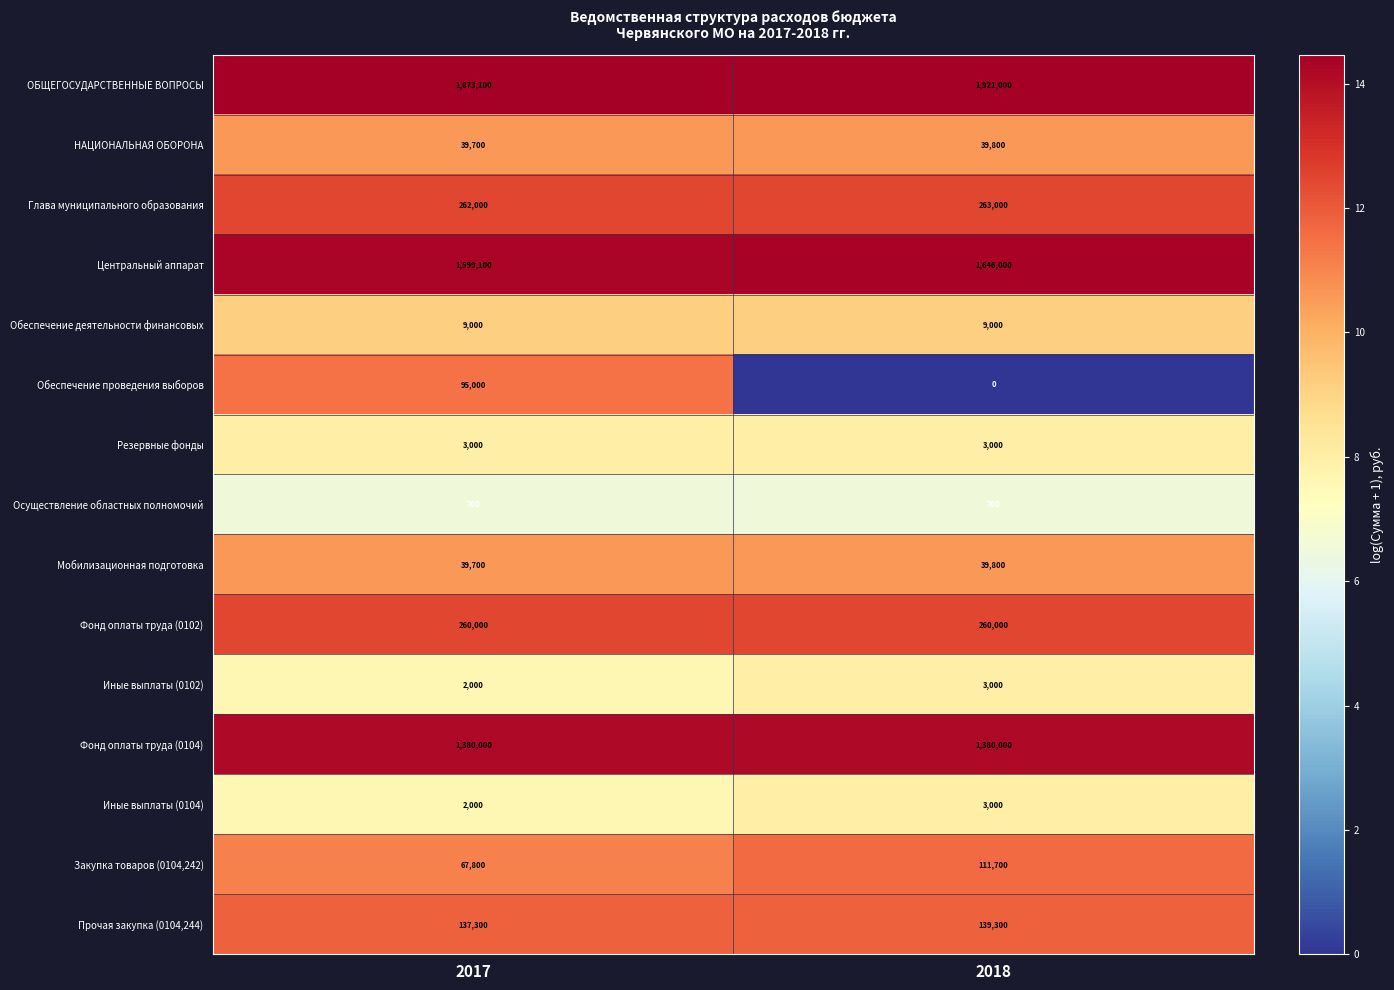

At which category is the sum across all series the highest?

2018